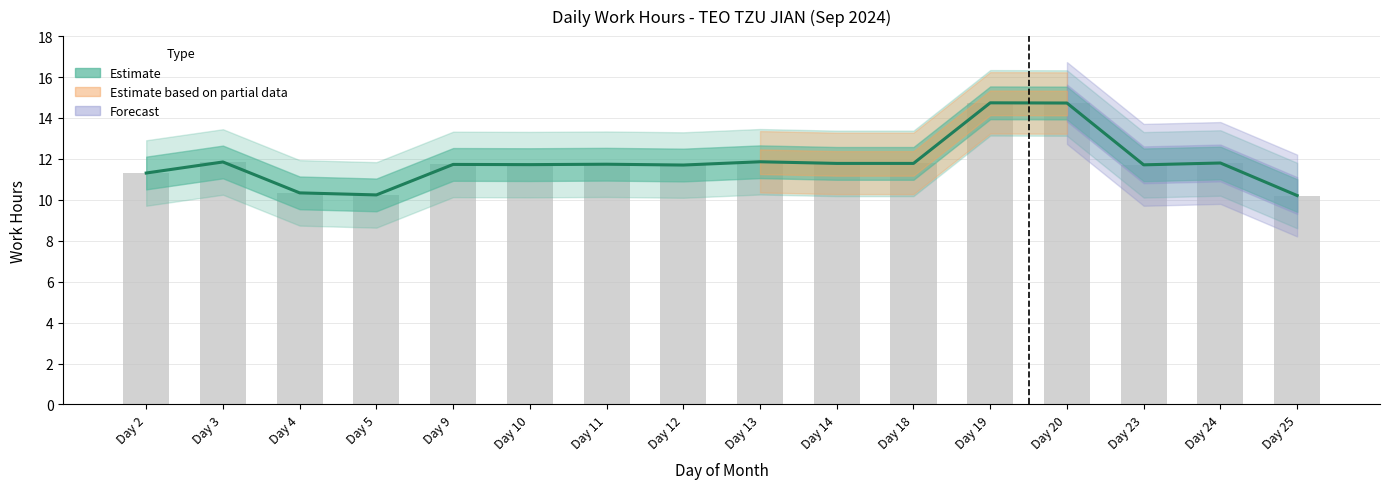

Reading right to left, list all the values displayed in this chart.

10.2	11.8	11.7	14.7	14.7	11.8	11.8	11.9	11.7	11.7	11.7	11.7	10.2	10.3	11.8	11.3